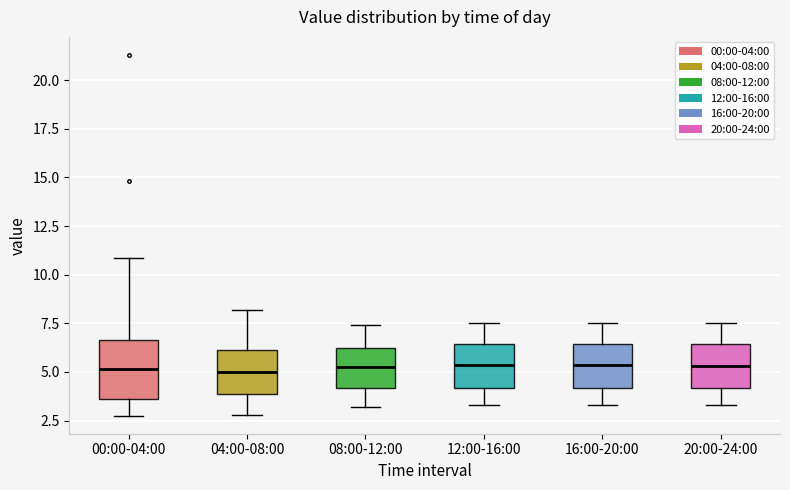

Reading left to right, read every box against the y-axis: the position of its median line, the range the box covers, and the ends of its whiskers. The values are not printed on the chart, so give them approximately, as read against the axis.

00:00-04:00: median 5.0, box 3.5 to 6.5, whiskers 3.0 to 11.0
04:00-08:00: median 5.0, box 4.0 to 6.0, whiskers 3.0 to 8.0
08:00-12:00: median 5.5, box 4.0 to 6.0, whiskers 3.0 to 7.5
12:00-16:00: median 5.5, box 4.0 to 6.5, whiskers 3.5 to 7.5
16:00-20:00: median 5.5, box 4.0 to 6.5, whiskers 3.5 to 7.5
20:00-24:00: median 5.5, box 4.0 to 6.5, whiskers 3.5 to 7.5